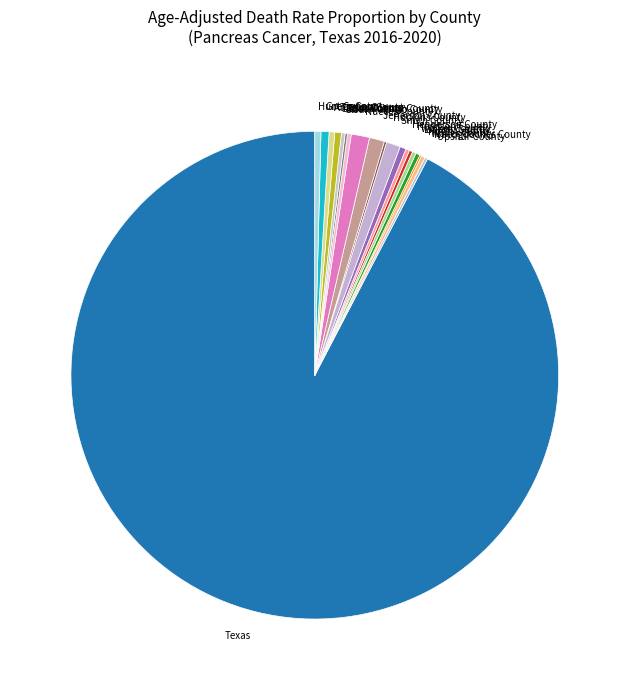

Approximately how many times larger is the value at Smith County compared to Angelina County?

2.5